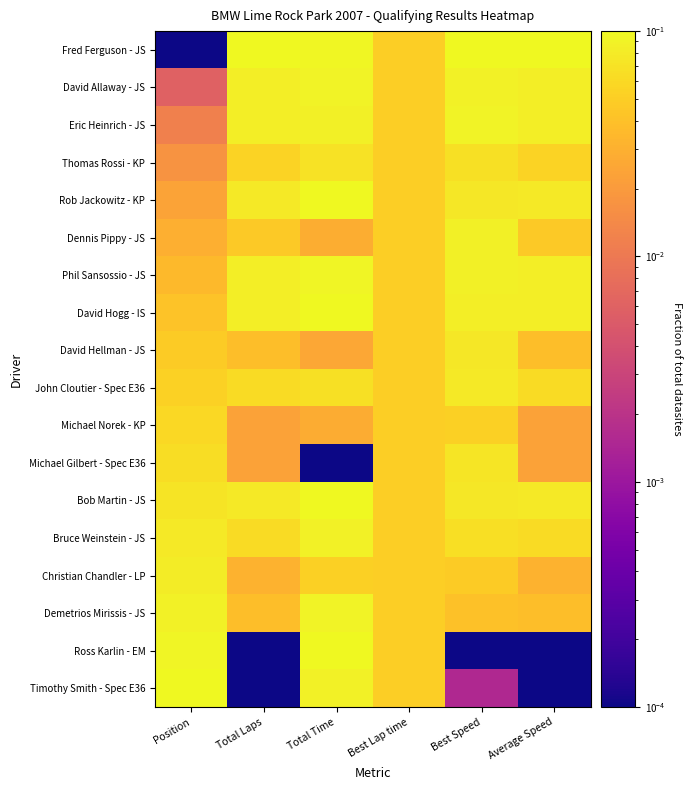

Reading left to right, list all the values displayed in this chart.

Fred Ferguson - JS: Position=0.0	Total Laps=0.1	Total Time=0.1	Best Lap time=0.1	Best Speed=0.1	Average Speed=0.1
David Allaway - JS: Position=0.0	Total Laps=0.1	Total Time=0.1	Best Lap time=0.1	Best Speed=0.1	Average Speed=0.1
Eric Heinrich - JS: Position=0.0	Total Laps=0.1	Total Time=0.1	Best Lap time=0.1	Best Speed=0.1	Average Speed=0.1
Thomas Rossi - KP: Position=0.0	Total Laps=0.1	Total Time=0.1	Best Lap time=0.1	Best Speed=0.1	Average Speed=0.1
Rob Jackowitz - KP: Position=0.0	Total Laps=0.1	Total Time=0.1	Best Lap time=0.1	Best Speed=0.1	Average Speed=0.1
Dennis Pippy - JS: Position=0.0	Total Laps=0.0	Total Time=0.0	Best Lap time=0.1	Best Speed=0.1	Average Speed=0.0
Phil Sansossio - JS: Position=0.0	Total Laps=0.1	Total Time=0.1	Best Lap time=0.1	Best Speed=0.1	Average Speed=0.1
David Hogg - IS: Position=0.0	Total Laps=0.1	Total Time=0.1	Best Lap time=0.1	Best Speed=0.1	Average Speed=0.1
David Hellman - JS: Position=0.0	Total Laps=0.0	Total Time=0.0	Best Lap time=0.1	Best Speed=0.1	Average Speed=0.0
John Cloutier - Spec E36: Position=0.1	Total Laps=0.1	Total Time=0.1	Best Lap time=0.1	Best Speed=0.1	Average Speed=0.1
Michael Norek - KP: Position=0.1	Total Laps=0.0	Total Time=0.0	Best Lap time=0.1	Best Speed=0.1	Average Speed=0.0
Michael Gilbert - Spec E36: Position=0.1	Total Laps=0.0	Total Time=0.0	Best Lap time=0.1	Best Speed=0.1	Average Speed=0.0
Bob Martin - JS: Position=0.1	Total Laps=0.1	Total Time=0.1	Best Lap time=0.1	Best Speed=0.1	Average Speed=0.1
Bruce Weinstein - JS: Position=0.1	Total Laps=0.1	Total Time=0.1	Best Lap time=0.1	Best Speed=0.1	Average Speed=0.1
Christian Chandler - LP: Position=0.1	Total Laps=0.0	Total Time=0.1	Best Lap time=0.1	Best Speed=0.0	Average Speed=0.0
Demetrios Mirissis - JS: Position=0.1	Total Laps=0.0	Total Time=0.1	Best Lap time=0.1	Best Speed=0.0	Average Speed=0.0
Ross Karlin - EM: Position=0.1	Total Laps=0.0	Total Time=0.1	Best Lap time=0.1	Best Speed=0.0	Average Speed=0.0
Timothy Smith - Spec E36: Position=0.1	Total Laps=0.0	Total Time=0.1	Best Lap time=0.1	Best Speed=0.0	Average Speed=0.0